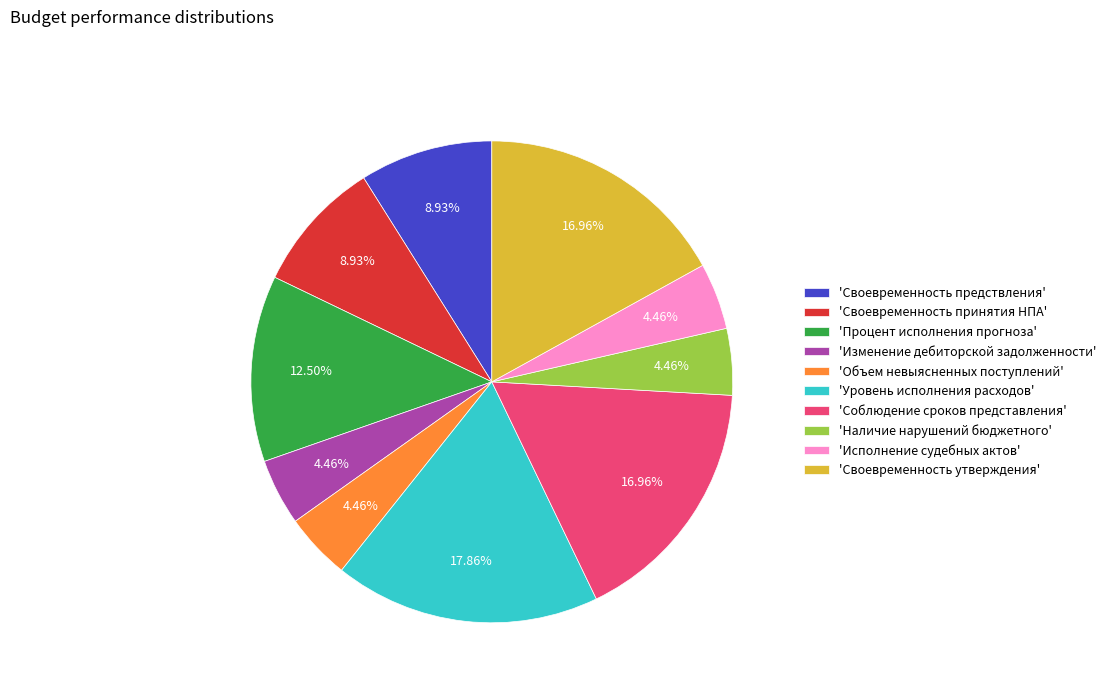

To the nearest percent, what is the average slice percentage?

10%